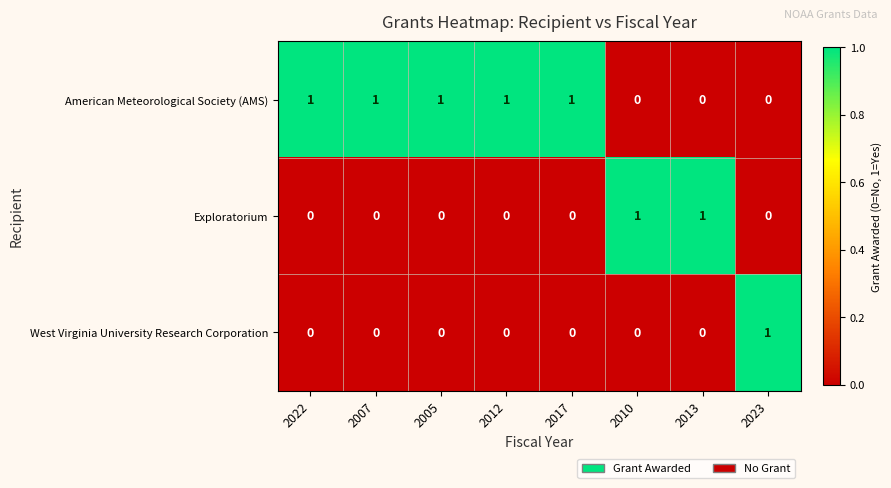

Count the West Virginia University Research Corporation values in the range 0 to 1.

8